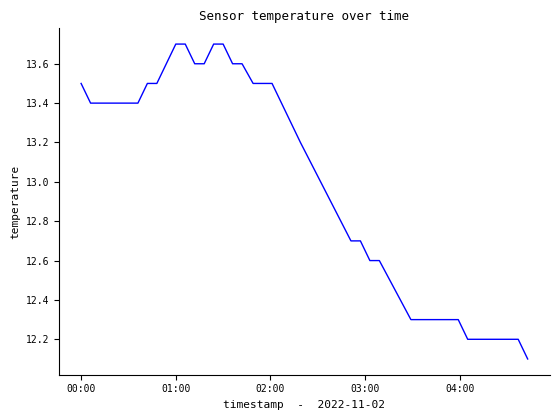

What is the difference between the maximum and minimum values?

1.6